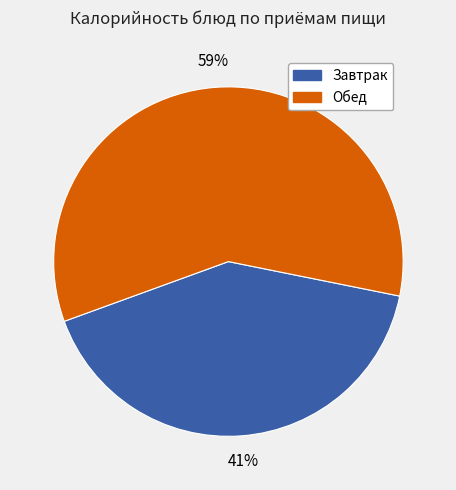

Does any single category account for the majority?

Yes